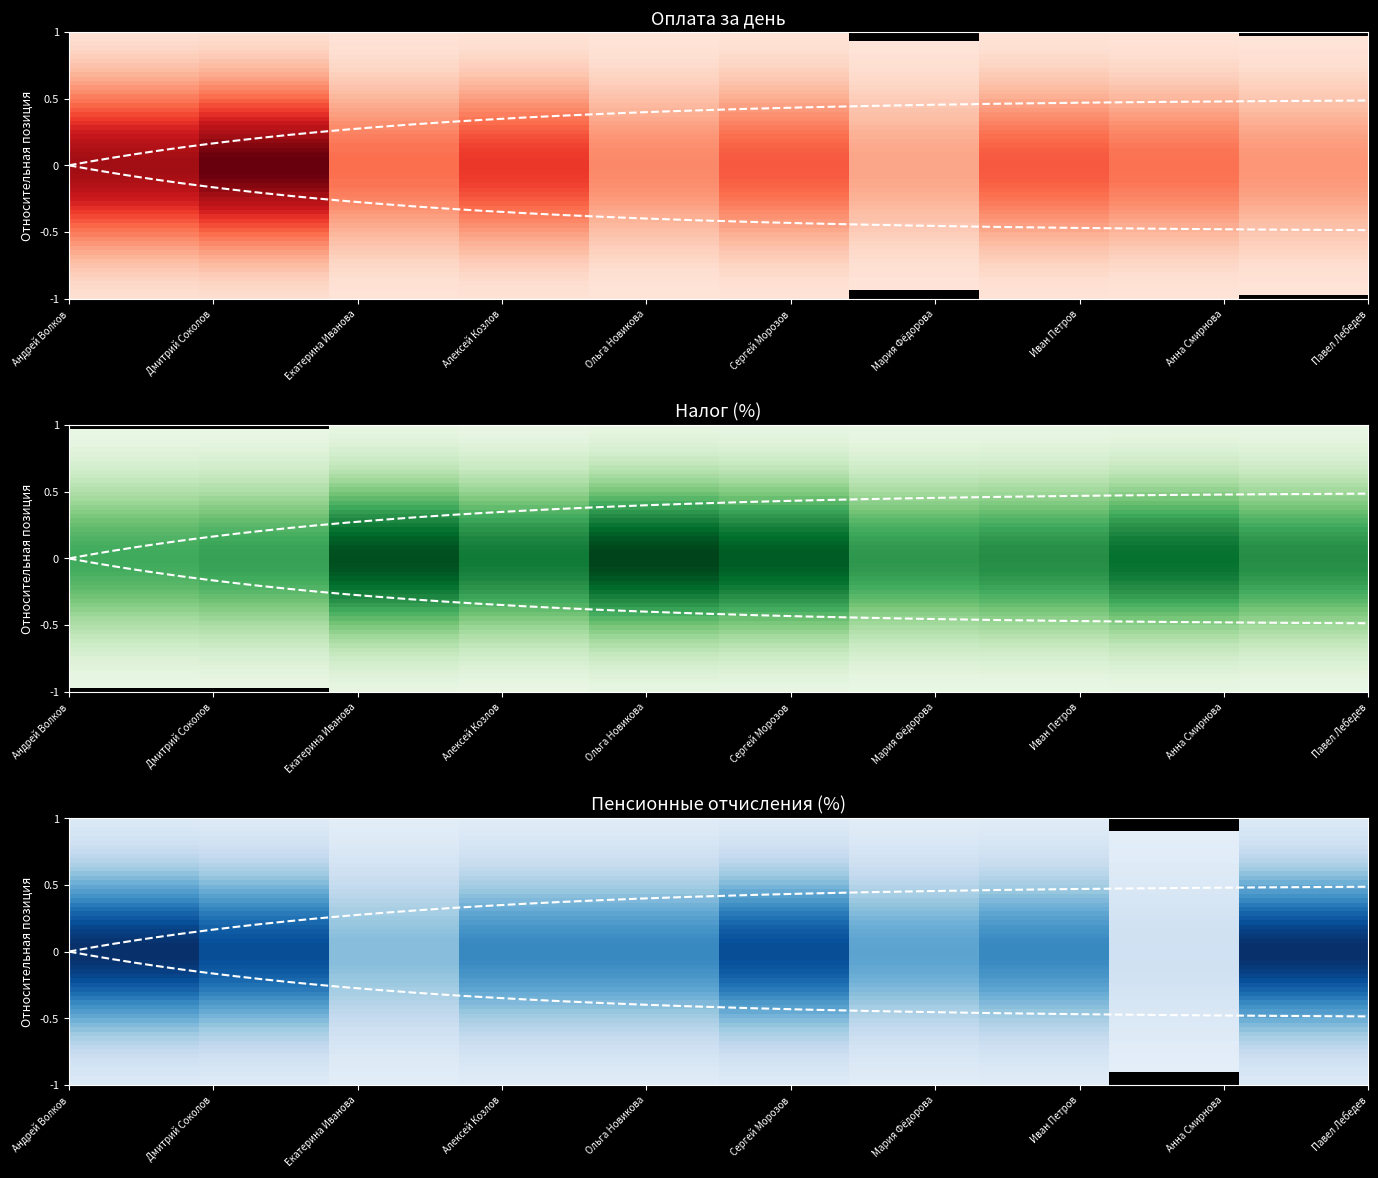

The value of Павел Лебедев at 2 is 1194. True or false?

False